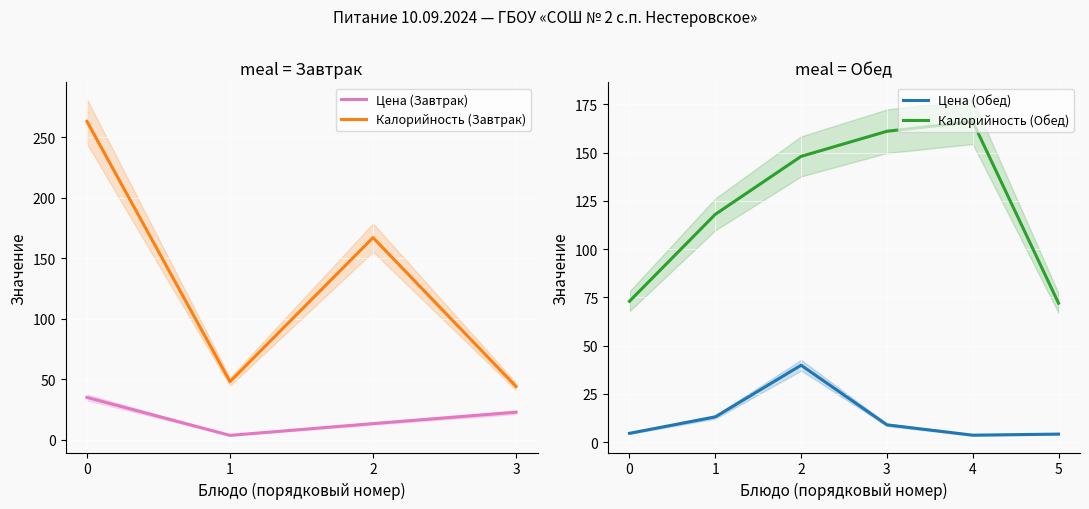

Rank the series by their maximum value, from highest to lowest.

Калорийность (Завтрак), Калорийность (Обед), Цена (Обед), Цена (Завтрак)